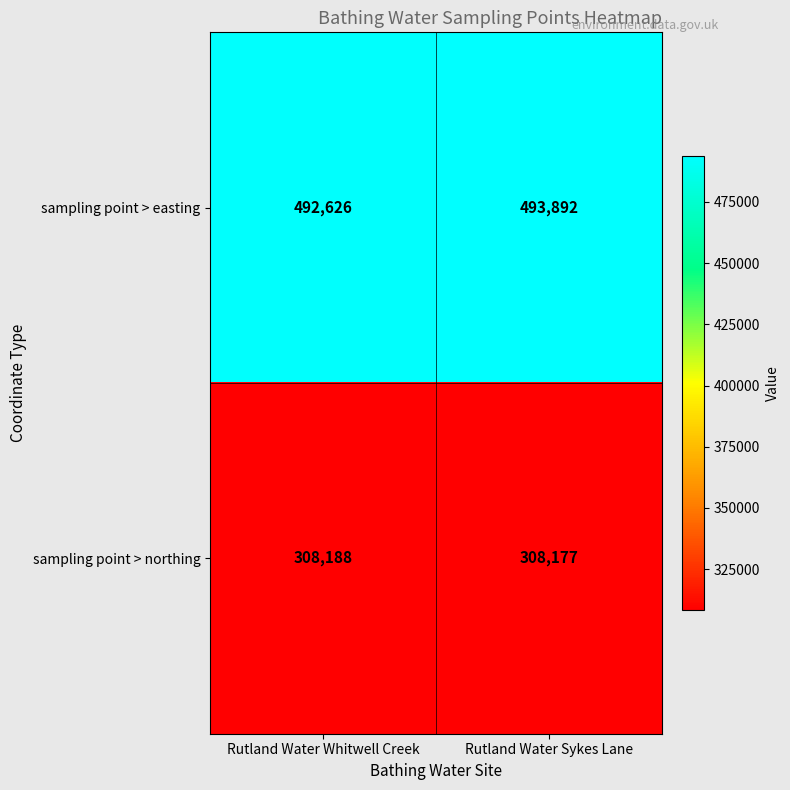

How many categories are shown in the chart?

2